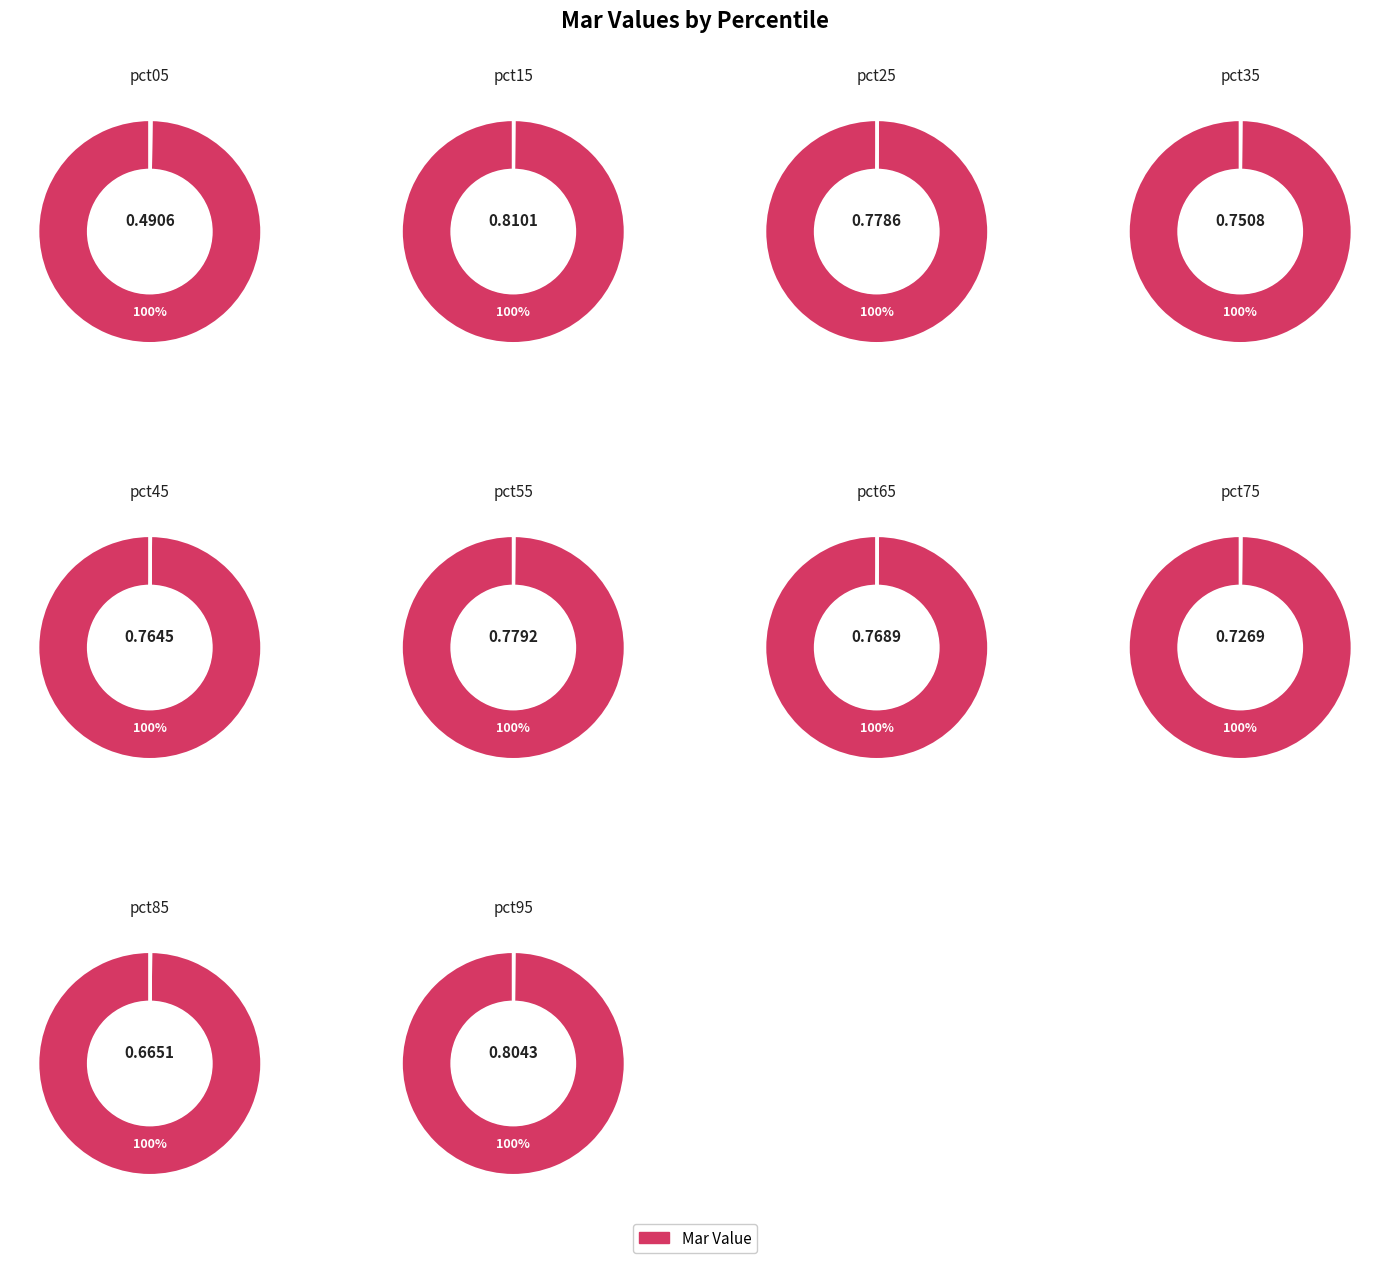

What is the largest slice in the pie chart?

pct15